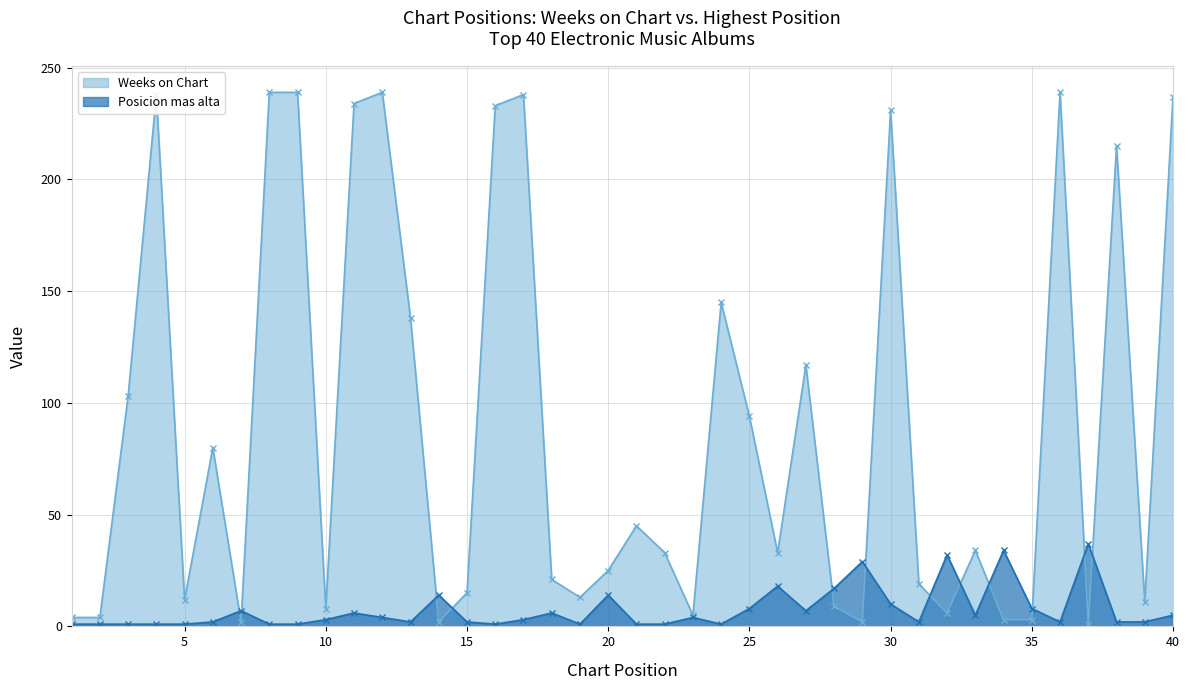

What is the total value across all series at 32?

38